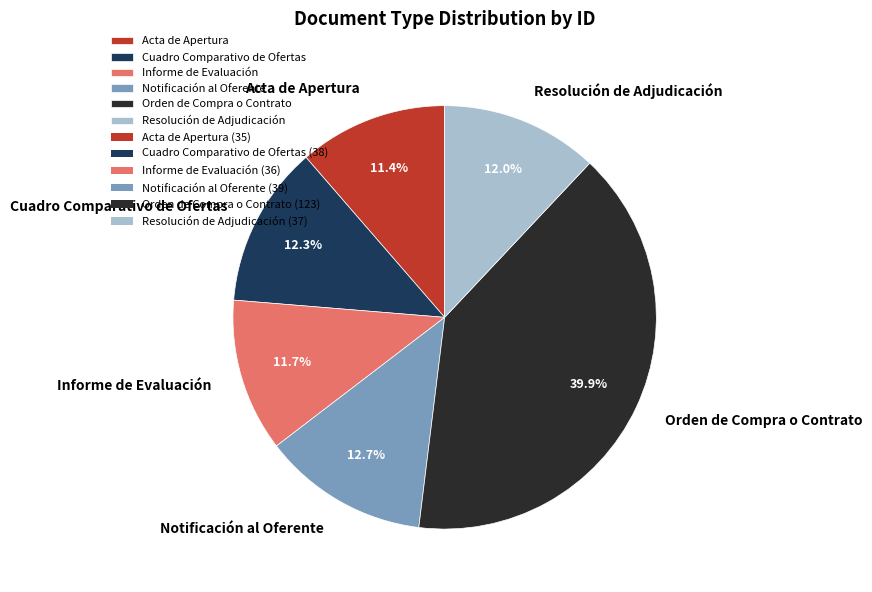

Which slice is the largest?

Orden de Compra o Contrato